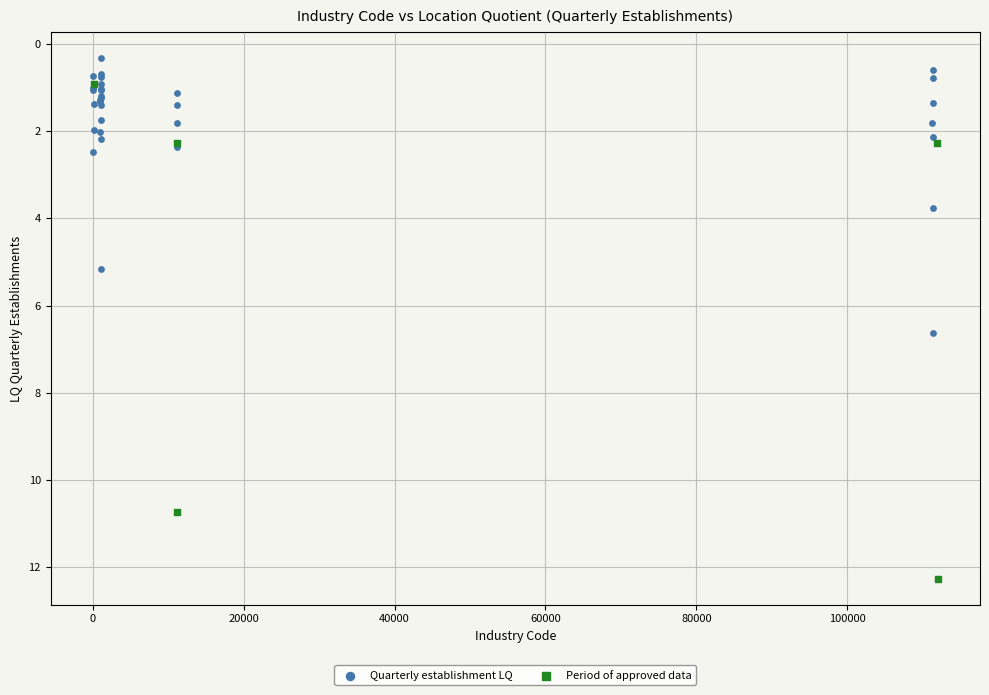

Which series contains the highest Y value?

Period of approved data